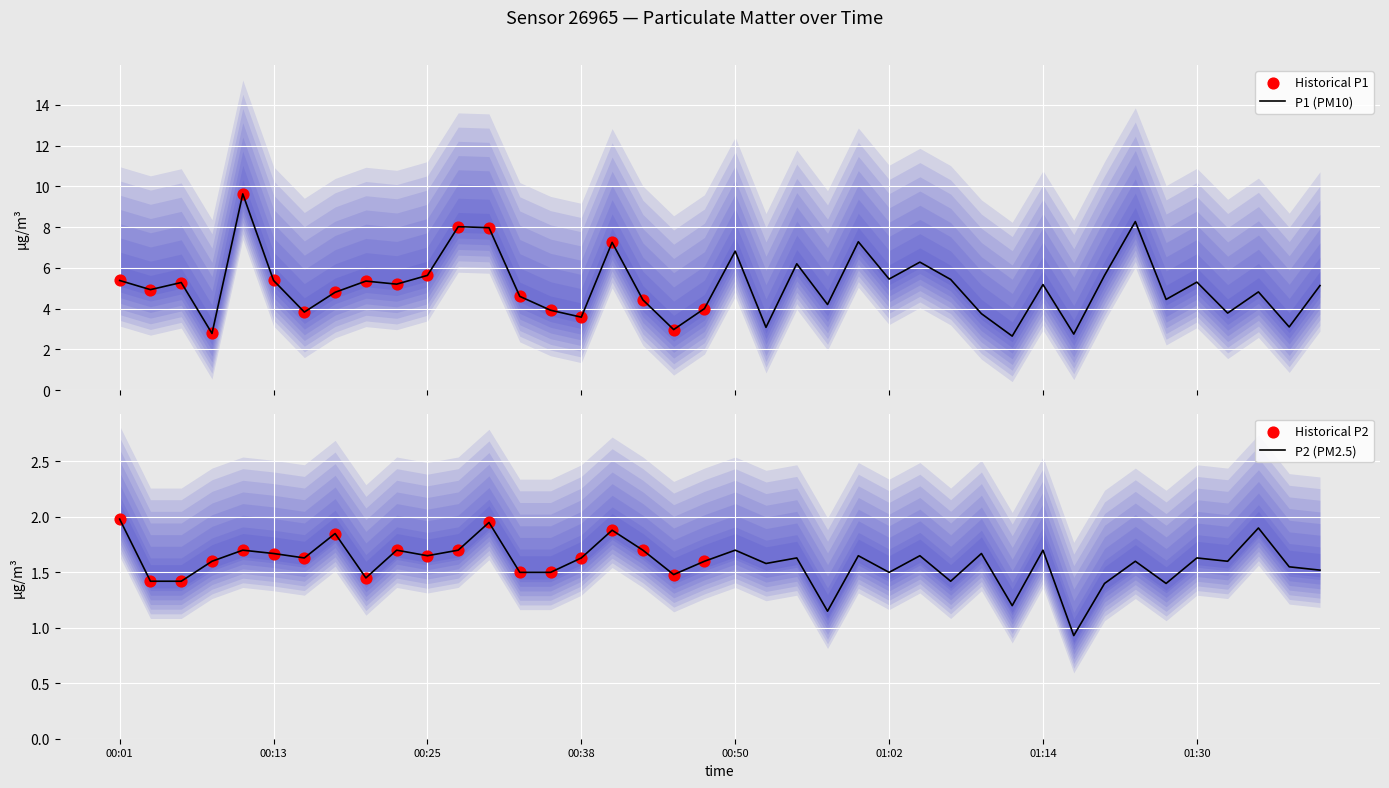

Which series has the largest Y range (max minus min)?

P1